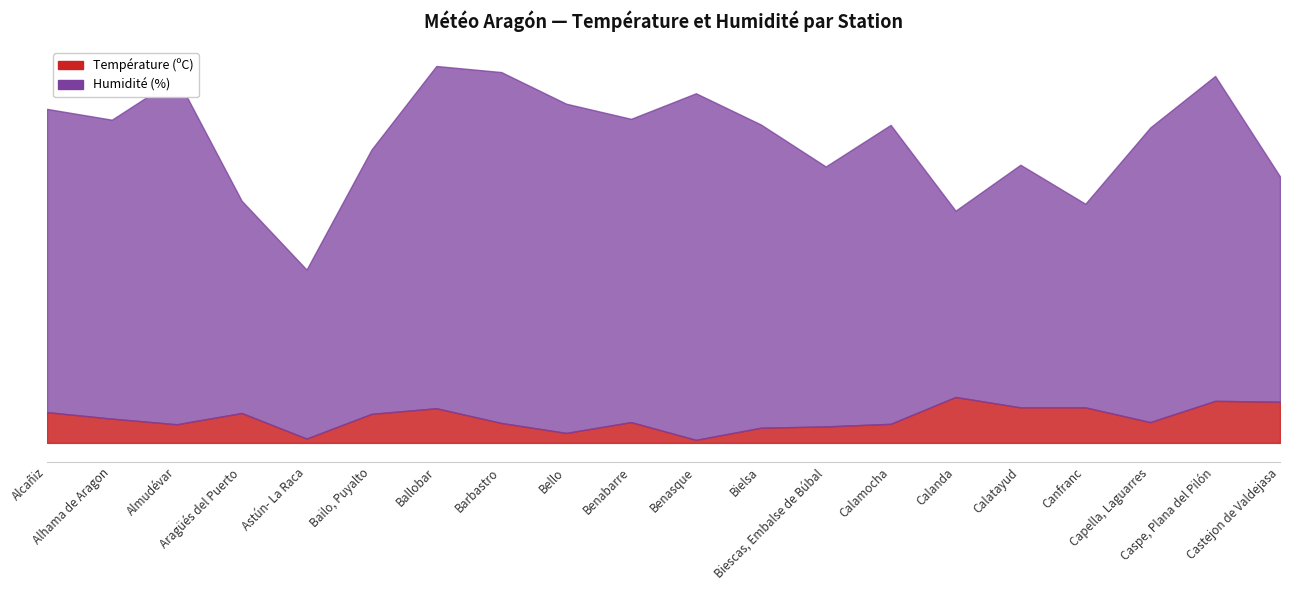

In Humidité (%), how many points are higher than both neighbors (excluding endpoints)?

6